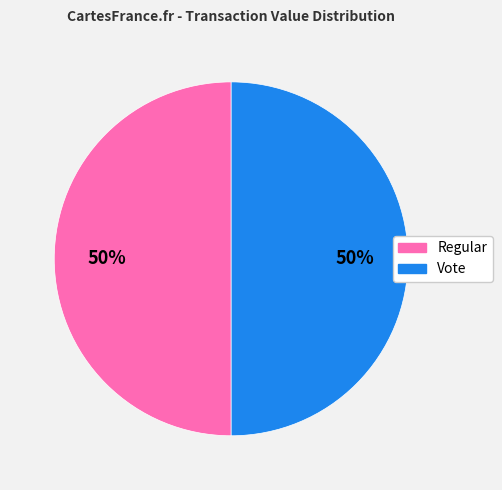

How many segments does this pie chart have?

2